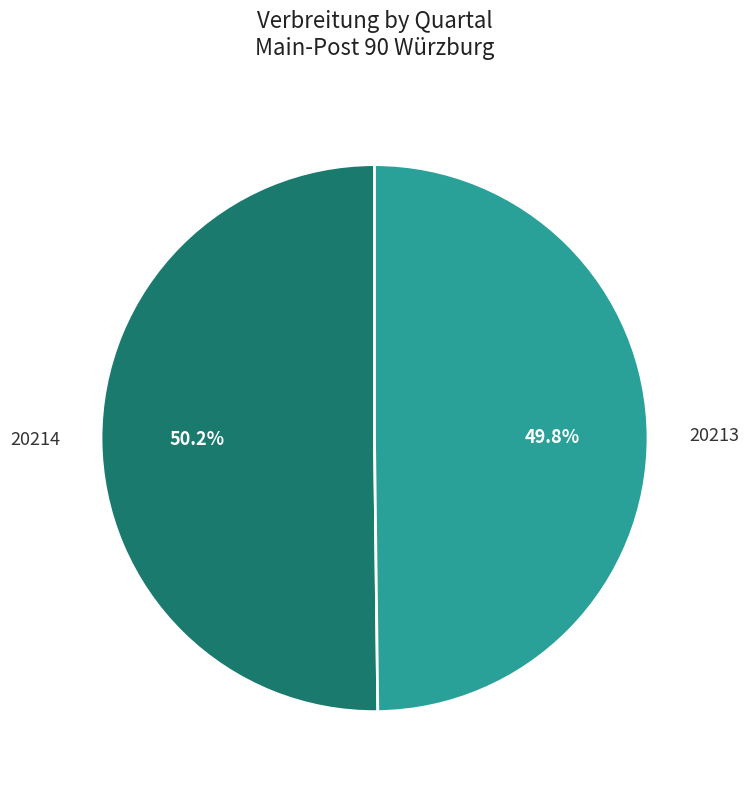

Is the sum of 20214 and 20213 greater than half?

Yes